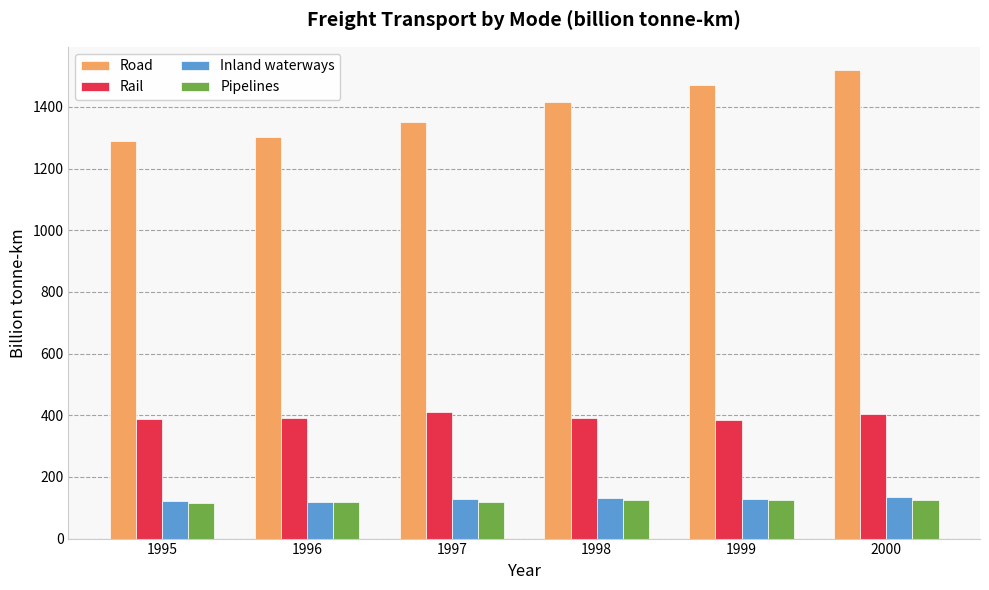

What is the average value of the Inland waterways series?

127.2